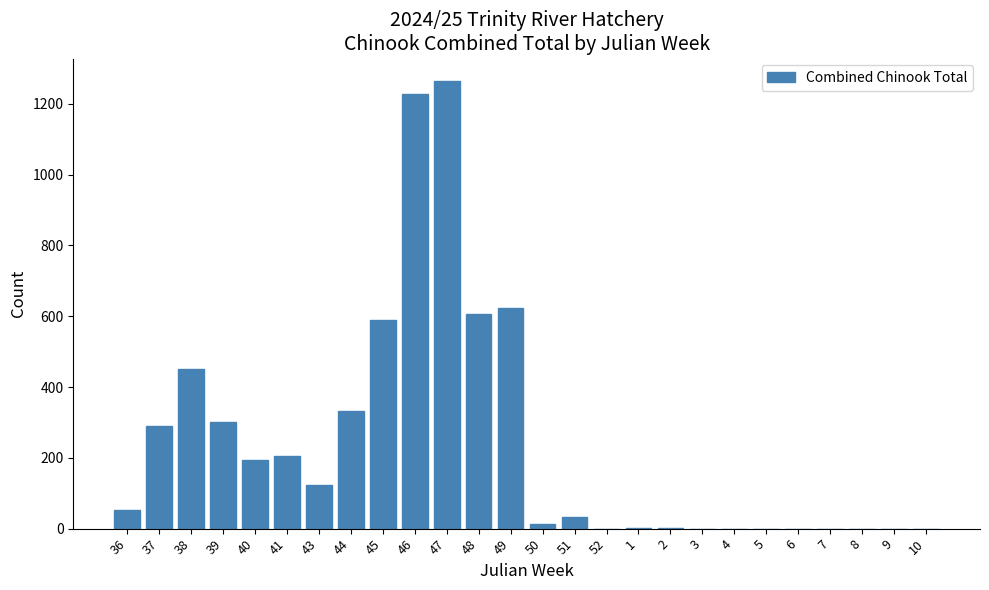

Which category has the highest value across all series?

47